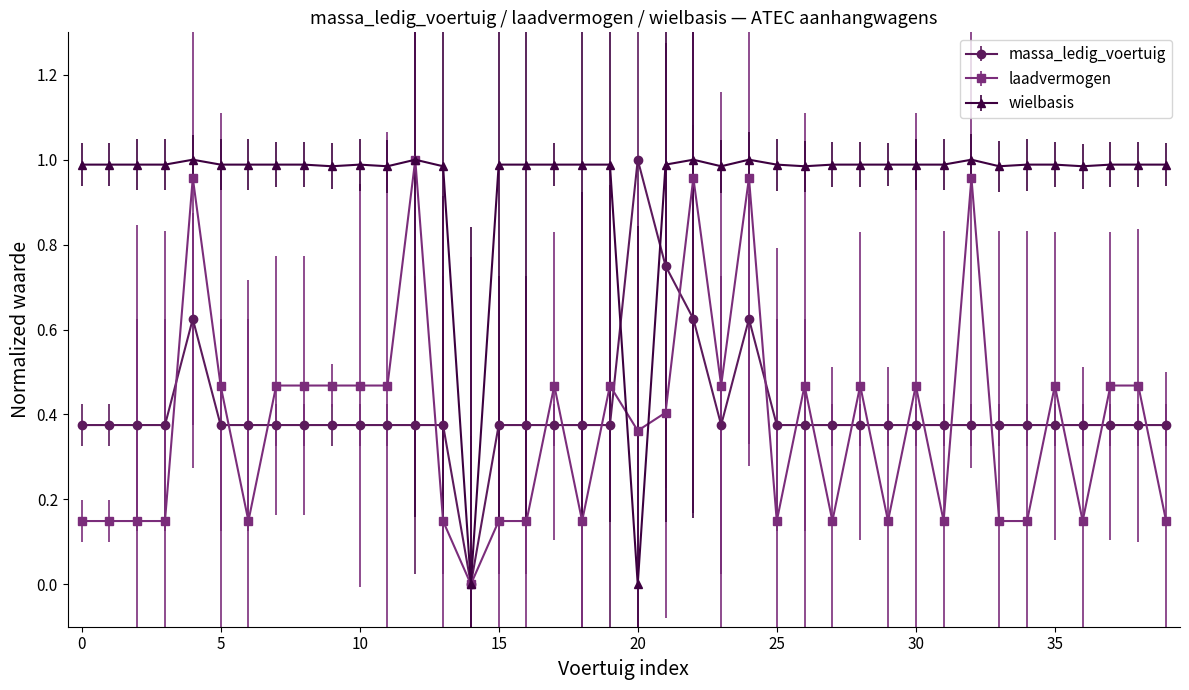

After their last crossing, which series has the higher values: massa_ledig_voertuig or laadvermogen?

massa_ledig_voertuig